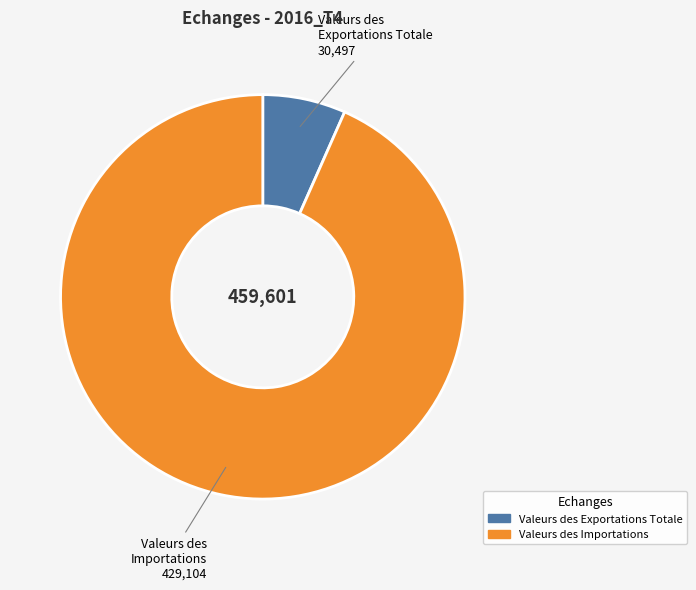

Is it true that Valeurs des Importations is 99% of the pie?

False